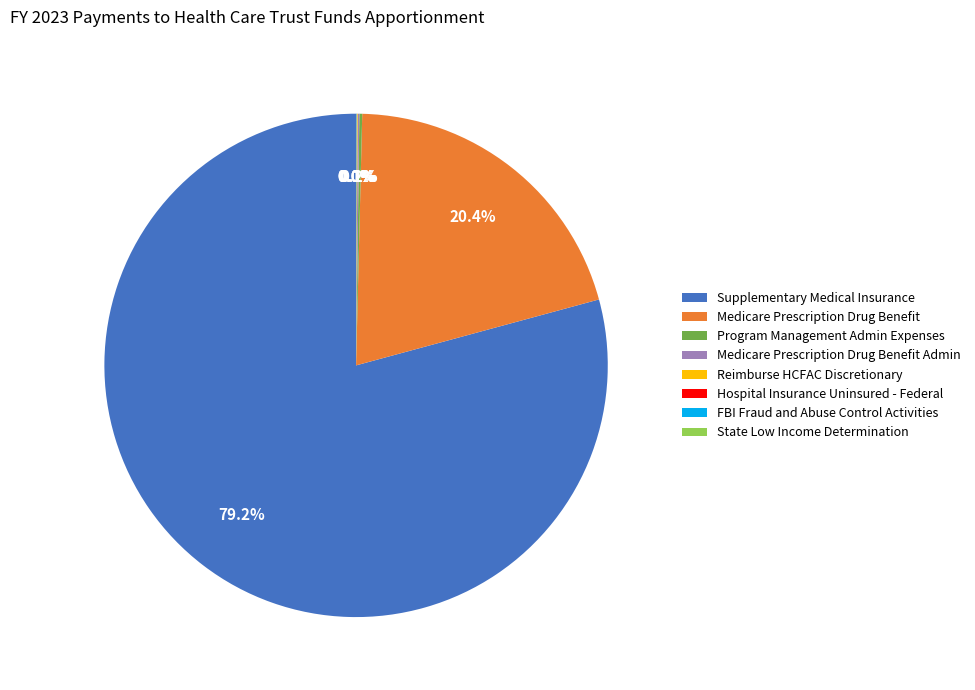

How much of the chart is everything except Supplementary Medical Insurance?

20.8%